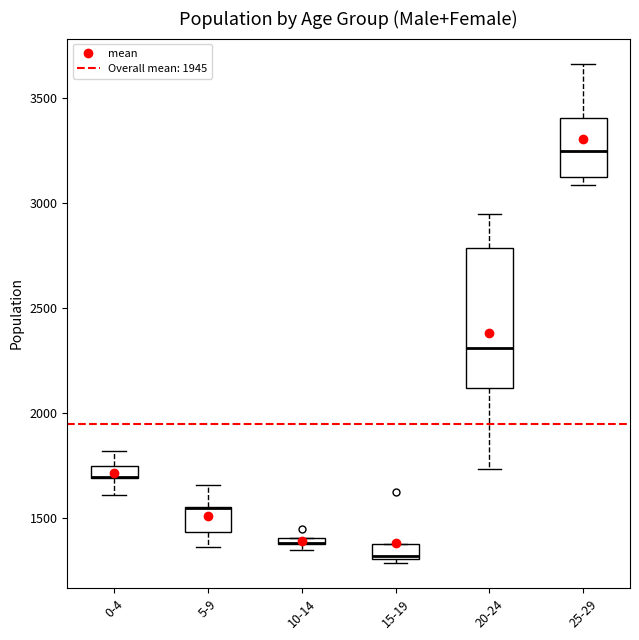

Where does the lower whisker of the box for 5-9 end on the y-axis? The values are not printed on the chart, so give them approximately, as read against the axis.

1350